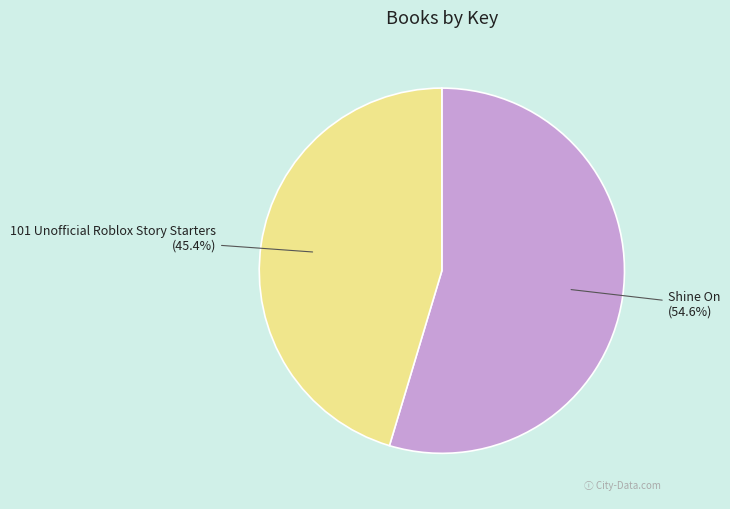

Is there any slice that represents more than half of the pie?

Yes